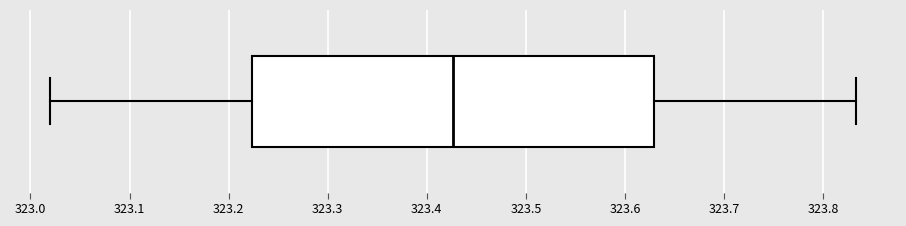

Transcribe this box plot: give where the median line is, the range the box spans, and where the two whiskers end, as read against the x-axis. The values are not printed on the chart, so give them approximately, as read against the axis.

median 323.43, box 323.22 to 323.63, whiskers 323.02 to 323.83